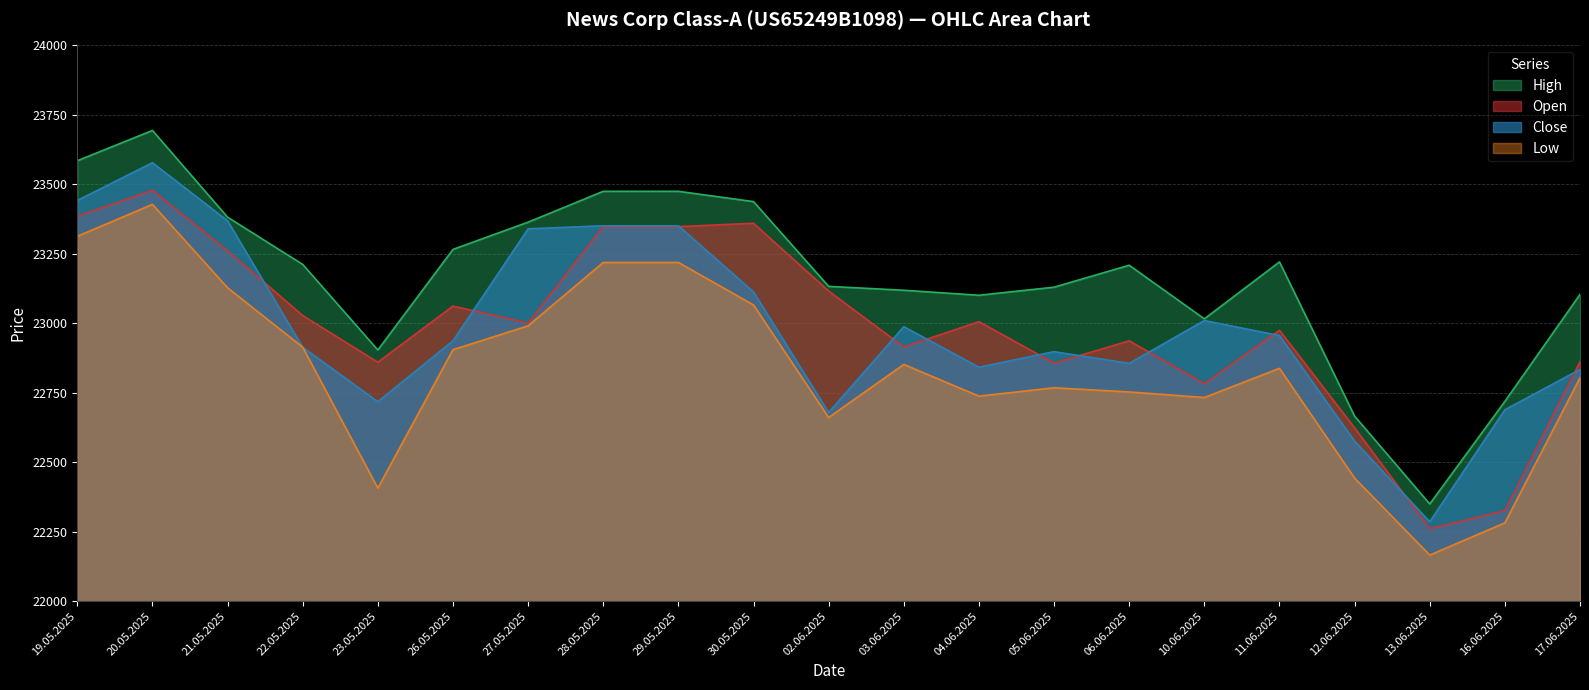

Where is the first local minimum for Low?

23.05.2025